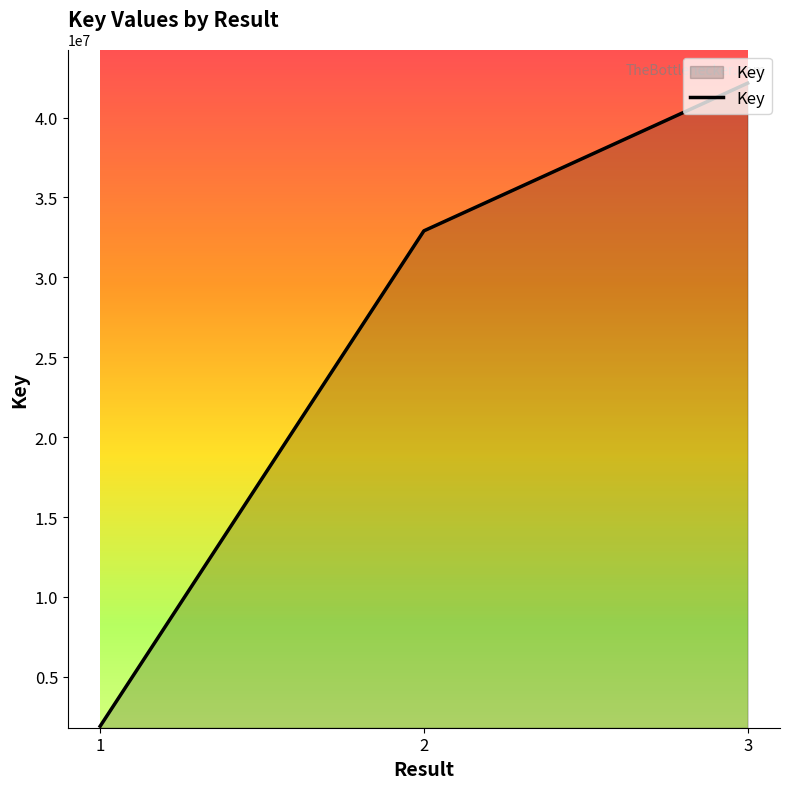

The value at 2 is 14569174. True or false?

False